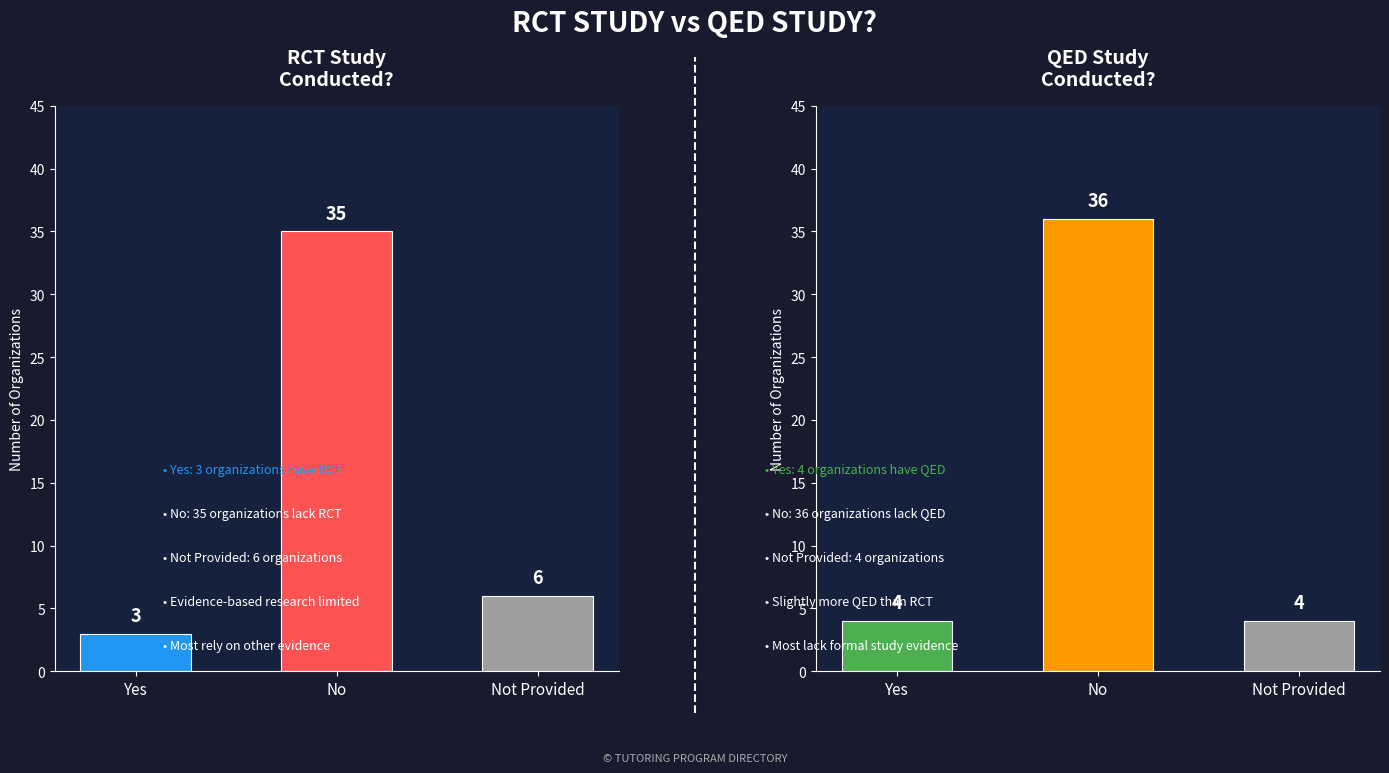

Which category has the lowest value across all series?

Yes